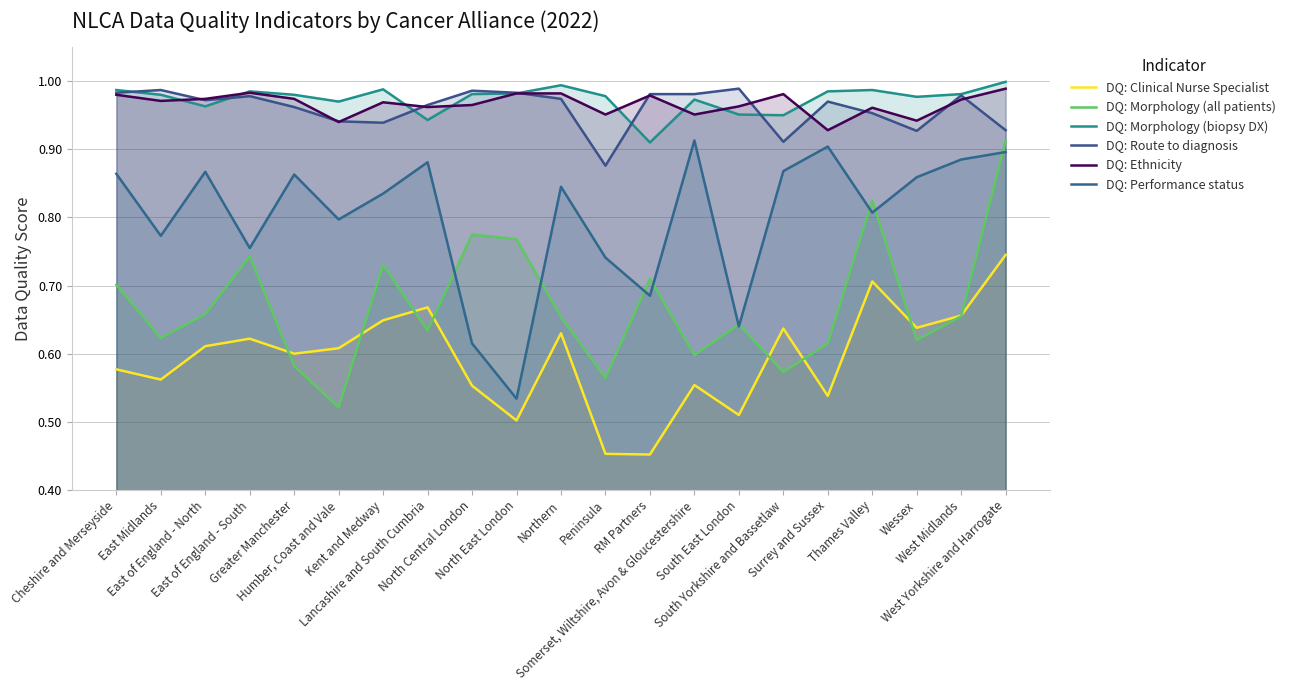

Which series has the largest range (max minus min)?

DQ: Morphology (all patients)